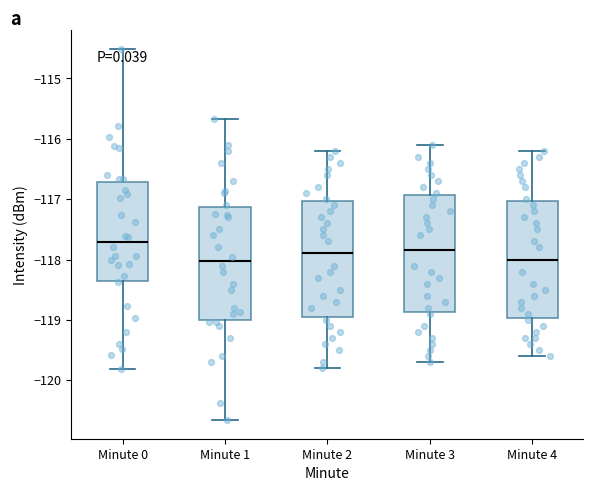

Reading left to right, transcribe this box plot: for each box, give where its median line is, the range the box spans, and where its two whiskers end, as read against the y-axis. The values are not printed on the chart, so give them approximately, as read against the axis.

Minute 0: median -117.7, box -118.4 to -116.7, whiskers -119.8 to -114.5
Minute 1: median -118.0, box -119.0 to -117.1, whiskers -120.7 to -115.7
Minute 2: median -117.9, box -118.9 to -117.0, whiskers -119.8 to -116.2
Minute 3: median -117.8, box -118.9 to -116.9, whiskers -119.7 to -116.1
Minute 4: median -118.0, box -119.0 to -117.0, whiskers -119.6 to -116.2